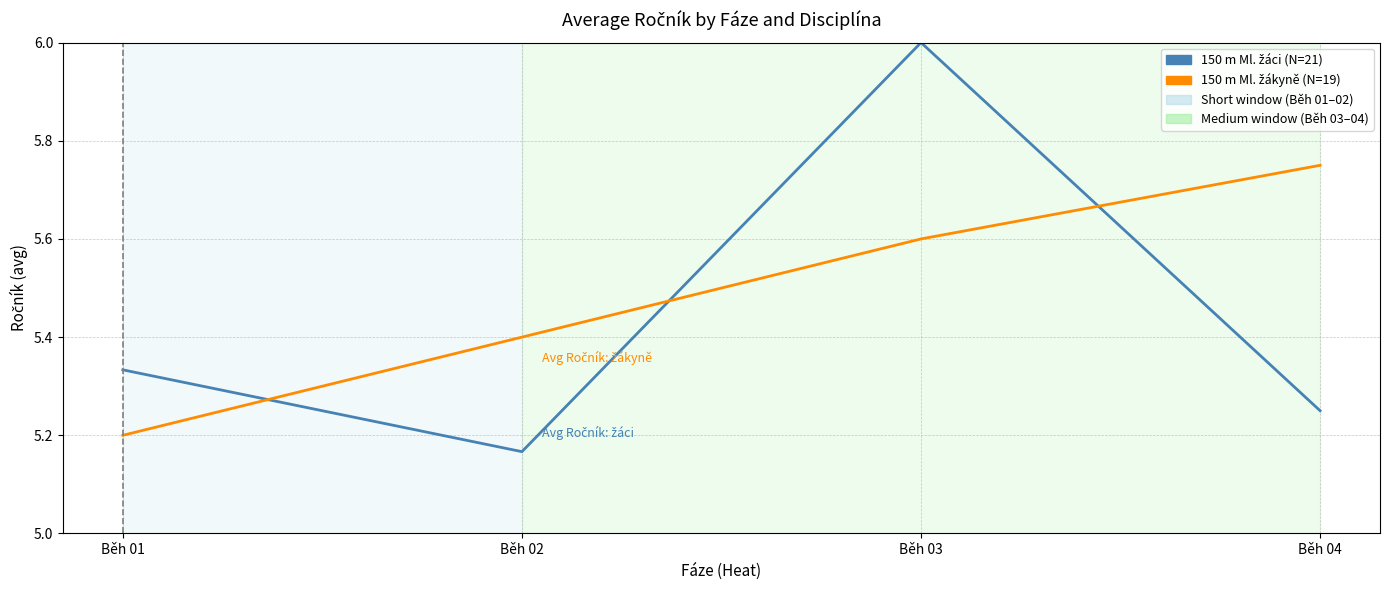

At which category is the sum across all series the highest?

Běh 03